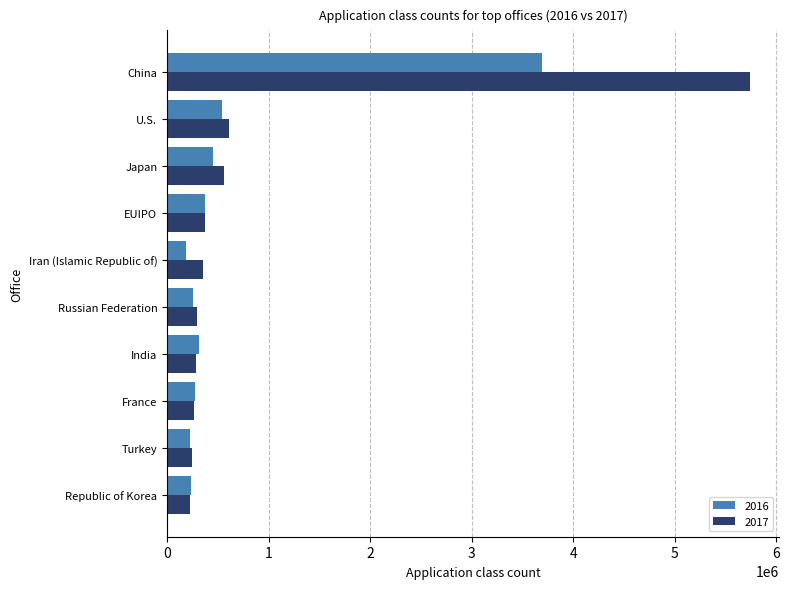

What are all the series names shown in the legend?

2016, 2017